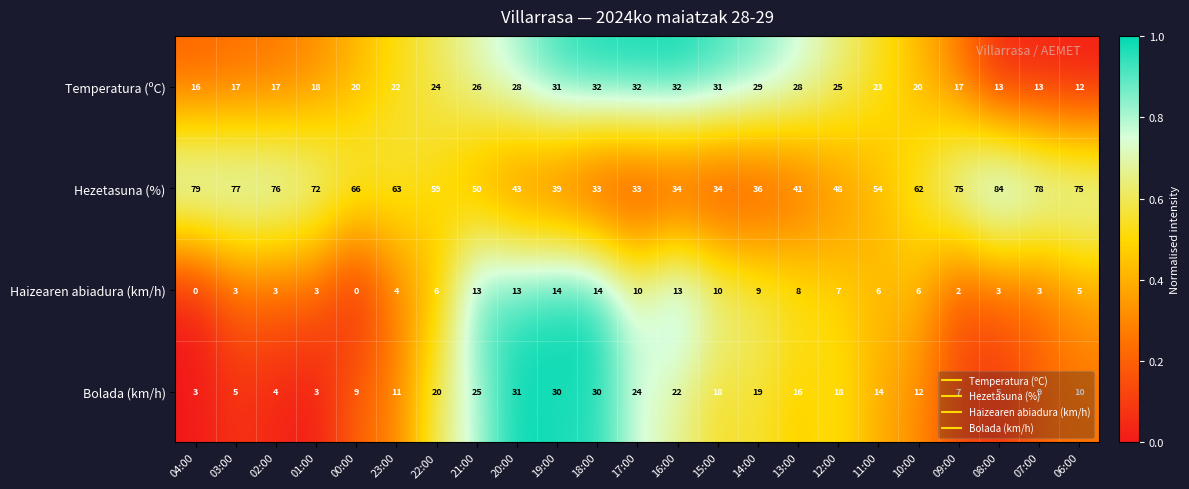

Is it true that Temperatura (ºC) equals 17 at 09:00?

True